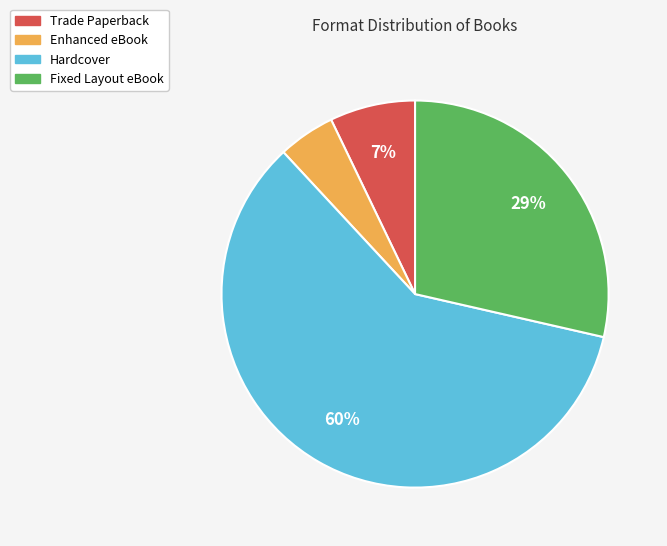

True or false: Trade Paperback accounts for 1% of the total.

False